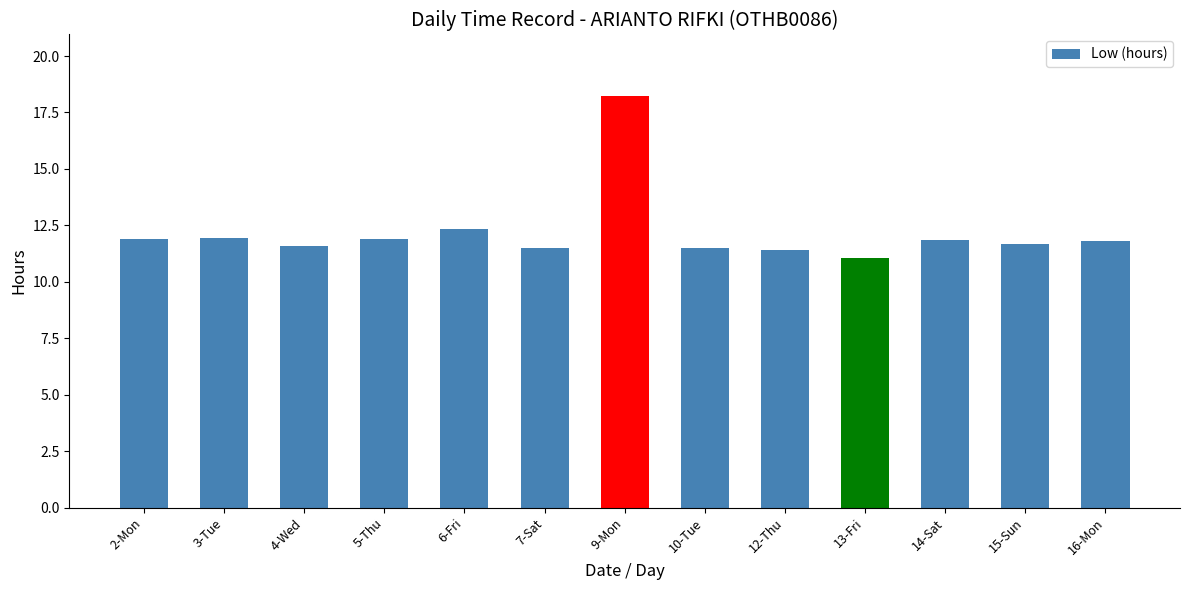

What is the change in value from 9-Mon to 12-Thu?

-6.8